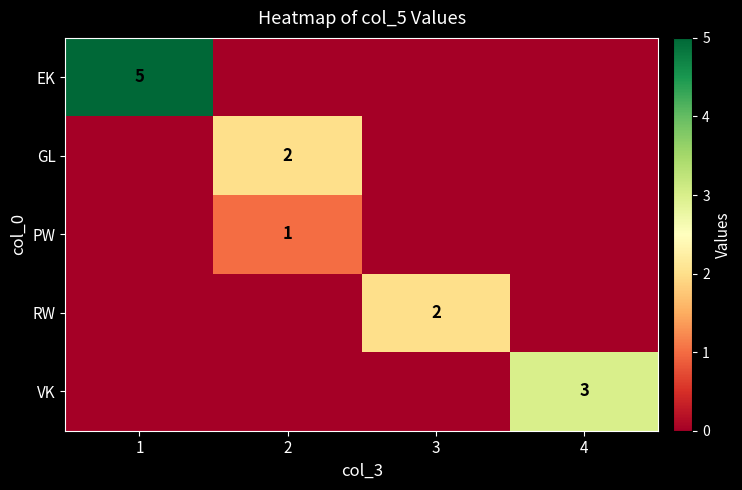

The value of PW at 2 is 0. True or false?

False